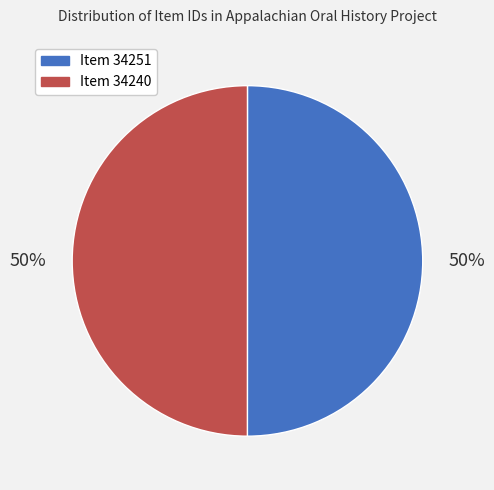

The Item 34240 slice represents 40% of the pie. True or false?

False